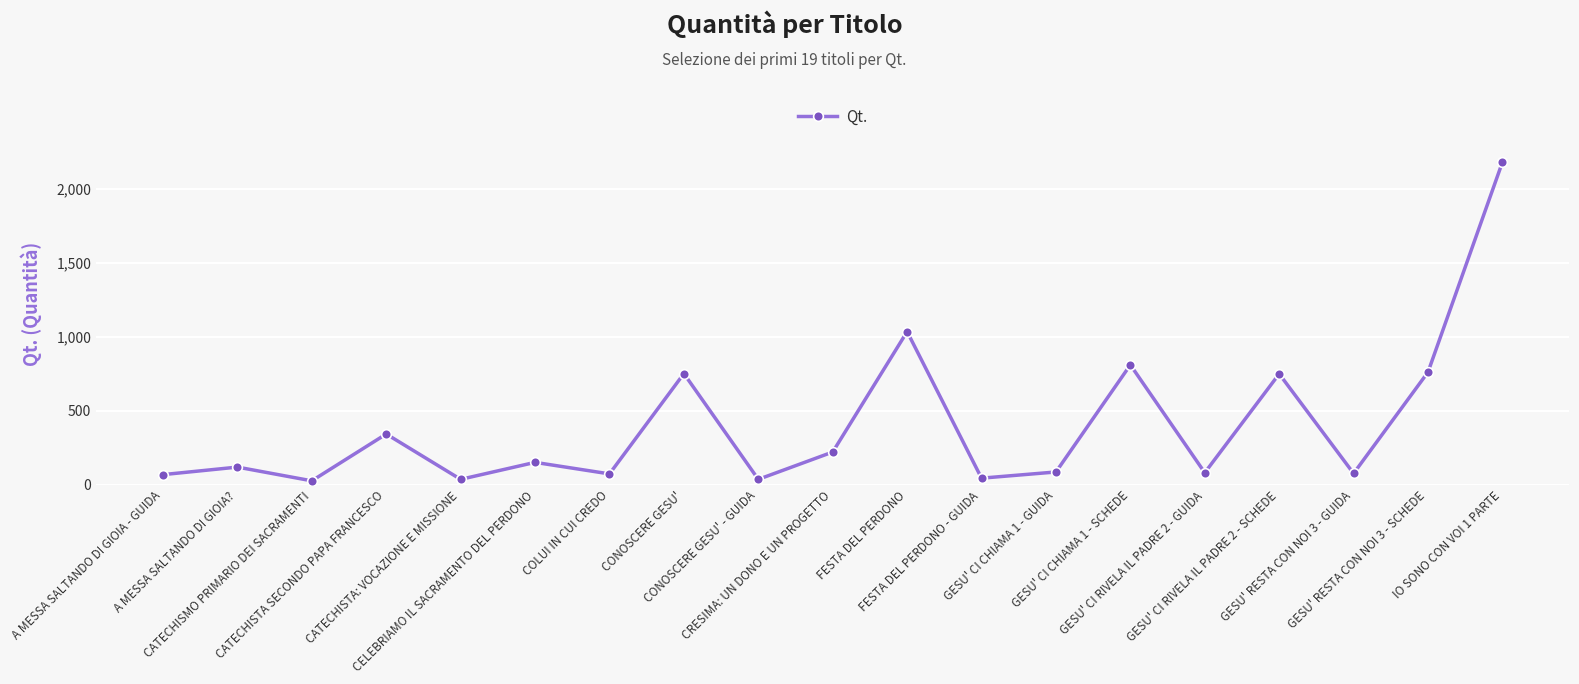

What is the greatest value displayed?

2183